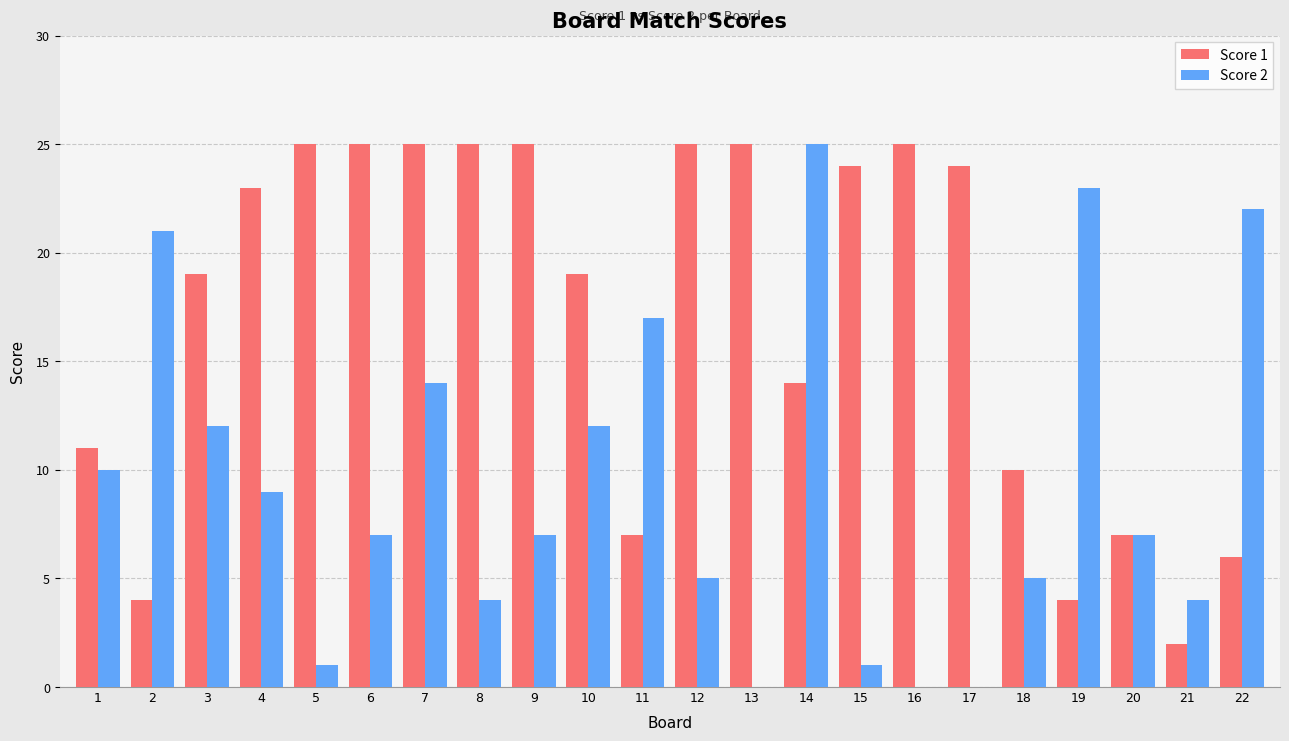

Reading right to left, extract all data points from this chart.

Score 1: 22=6	21=2	20=7	19=4	18=10	17=24	16=25	15=24	14=14	13=25	12=25	11=7	10=19	9=25	8=25	7=25	6=25	5=25	4=23	3=19	2=4	1=11
Score 2: 22=22	21=4	20=7	19=23	18=5	17=0	16=0	15=1	14=25	13=0	12=5	11=17	10=12	9=7	8=4	7=14	6=7	5=1	4=9	3=12	2=21	1=10